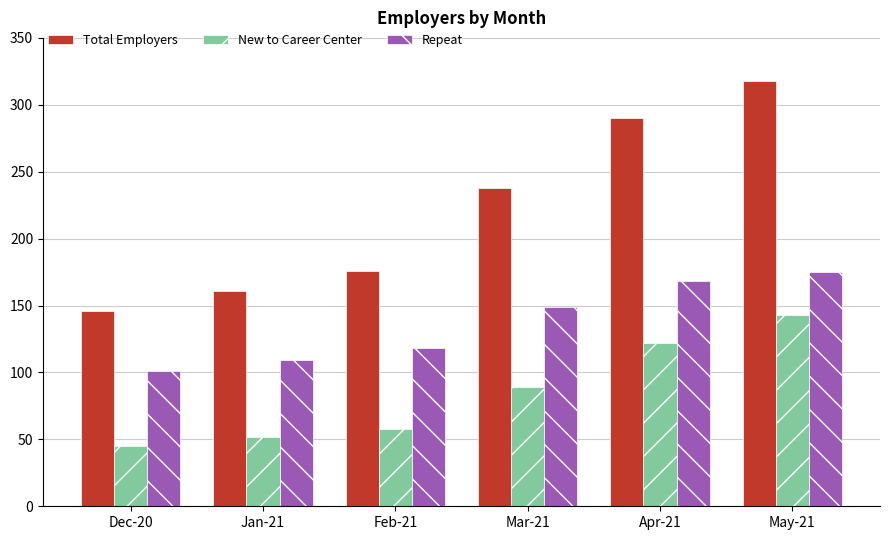

At Apr-21, list the series in order from largest to smallest.

Total Employers, Repeat, New to Career Center